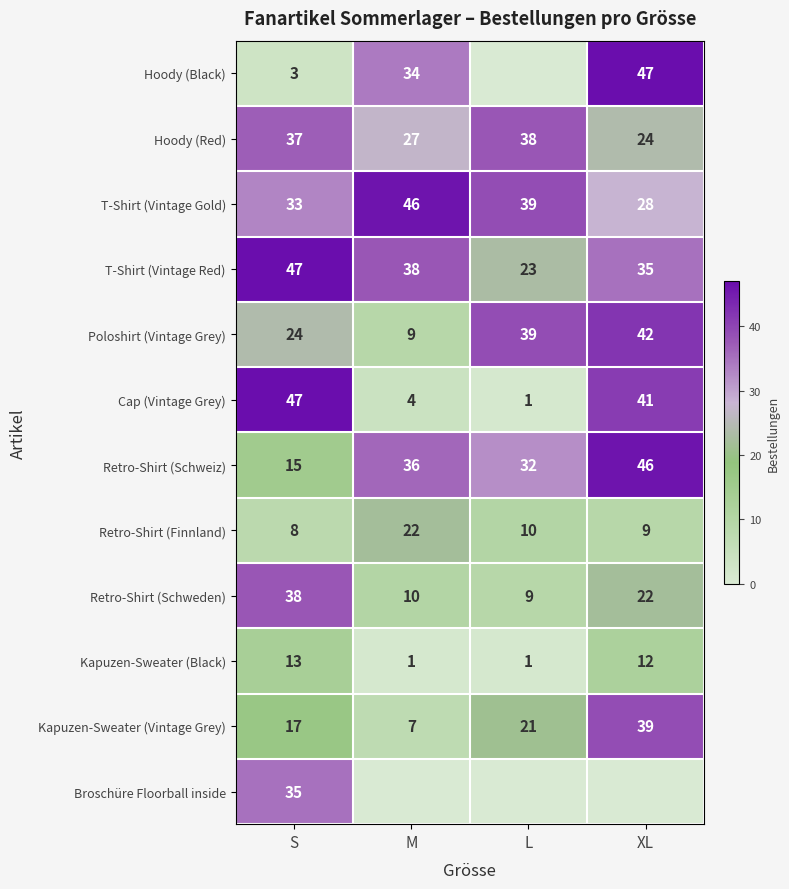

What is the approximate value of Kapuzen-Sweater (Black) at XL, to the nearest 5?

10